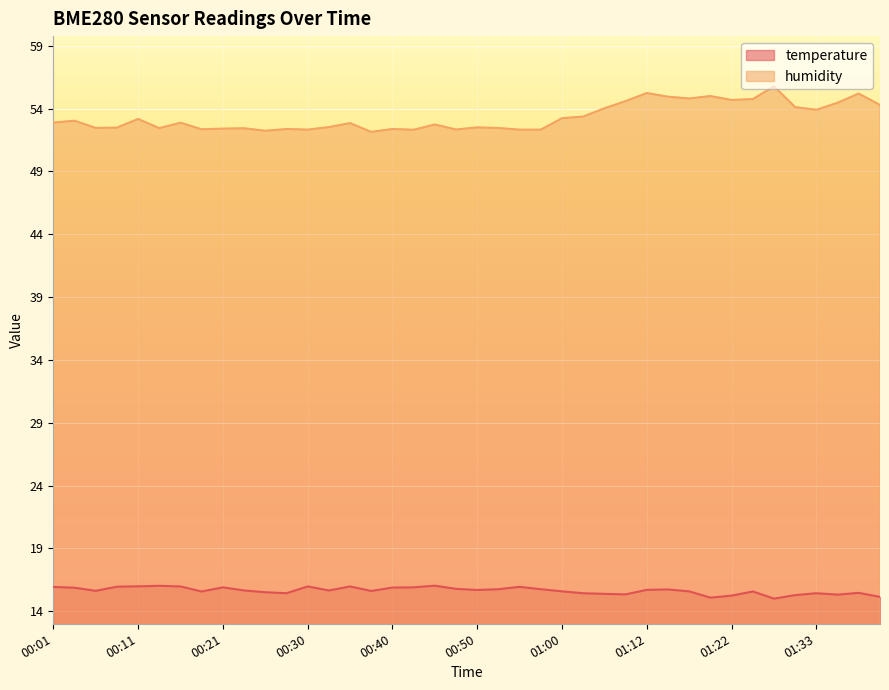

Rank the categories by humidity value from highest to lowest.

01:28, 01:12, 01:38, 01:20, 01:15, 01:17, 01:25, 01:22, 01:10, 01:35, 01:40, 01:30, 01:05, 01:33, 01:02, 01:00, 00:11, 00:04, 00:01, 00:16, 00:35, 00:45, 00:33, 00:50, 00:09, 00:06, 00:53, 00:13, 00:23, 00:21, 00:28, 00:40, 00:18, 00:47, 00:30, 00:55, 00:58, 00:43, 00:26, 00:38